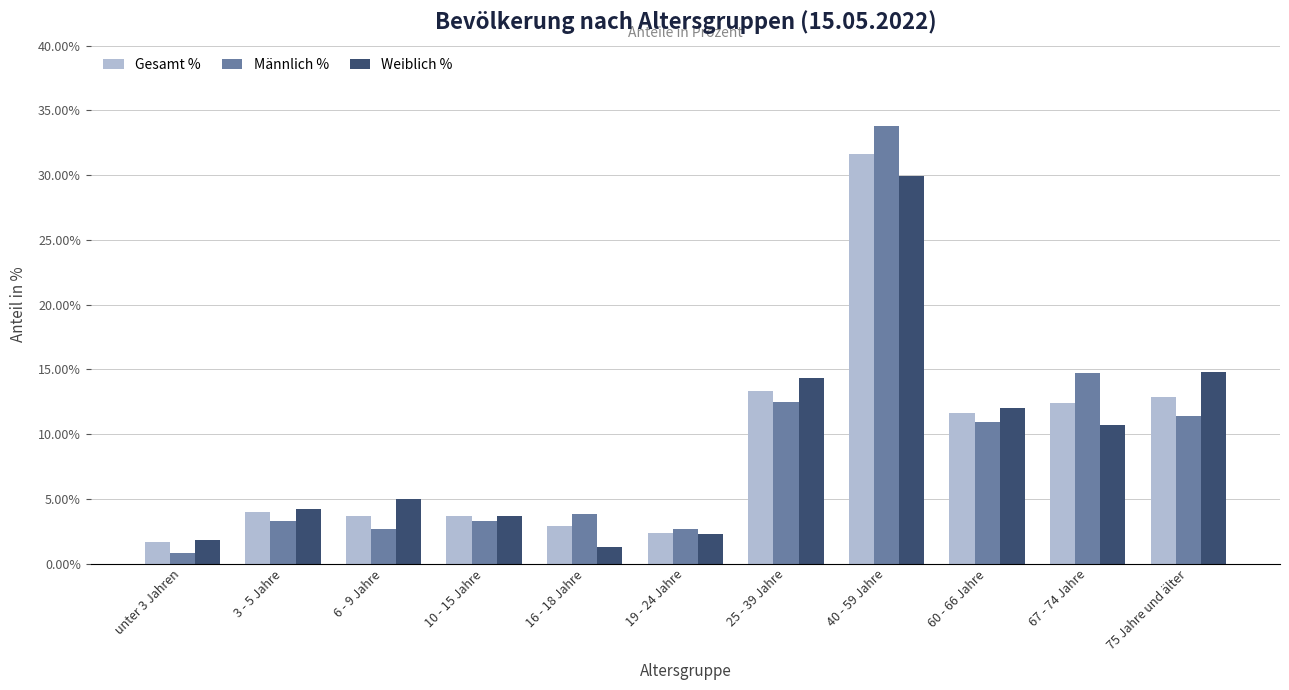

What are all the series names shown in the legend?

Gesamt %, Männlich %, Weiblich %